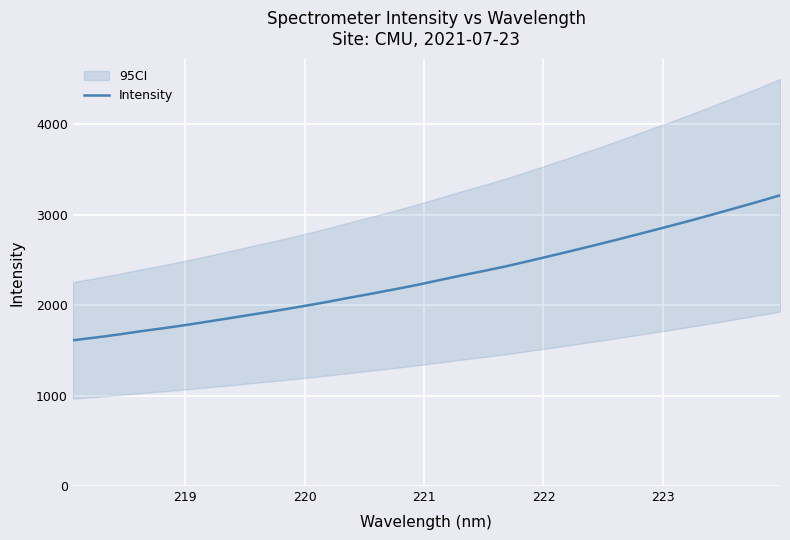

What is the value of the 15th point from the left?

2171.3